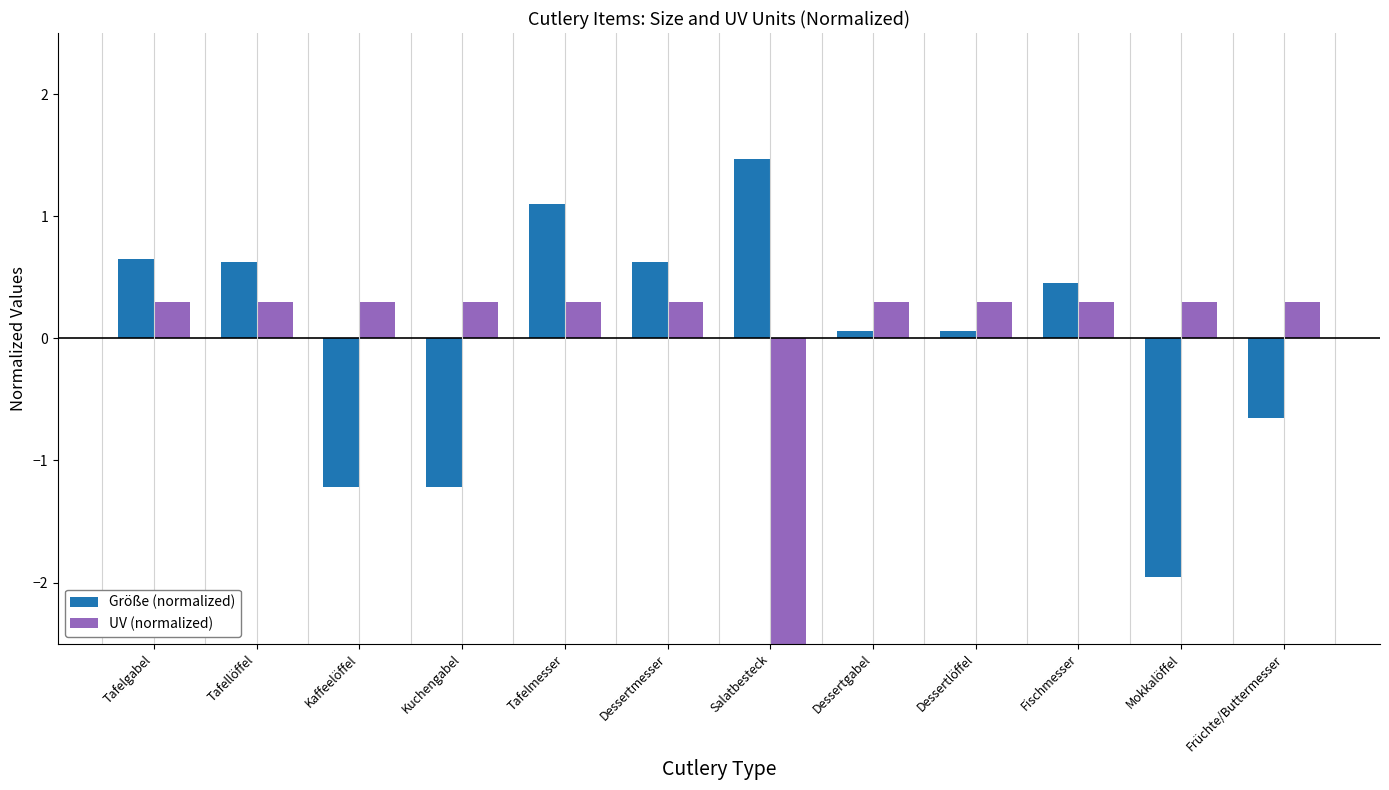

What is the label of the 6th bar from the right?

Salatbesteck